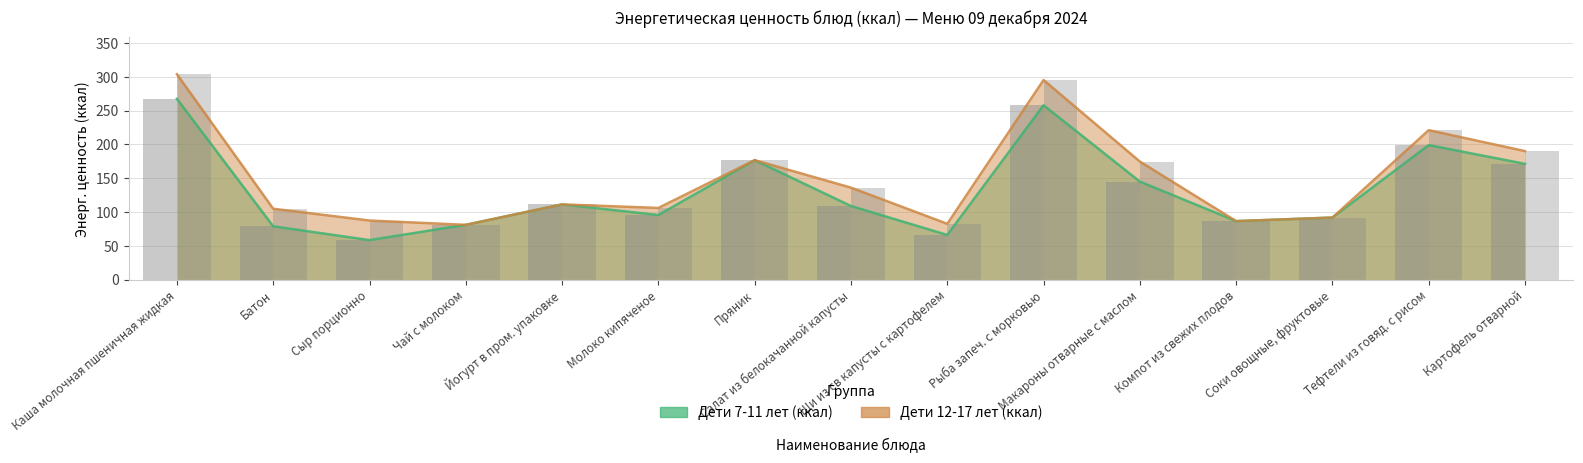

What is the value of the Дети 12-17 лет (ккал) bar at the 6th from the left?

106.0